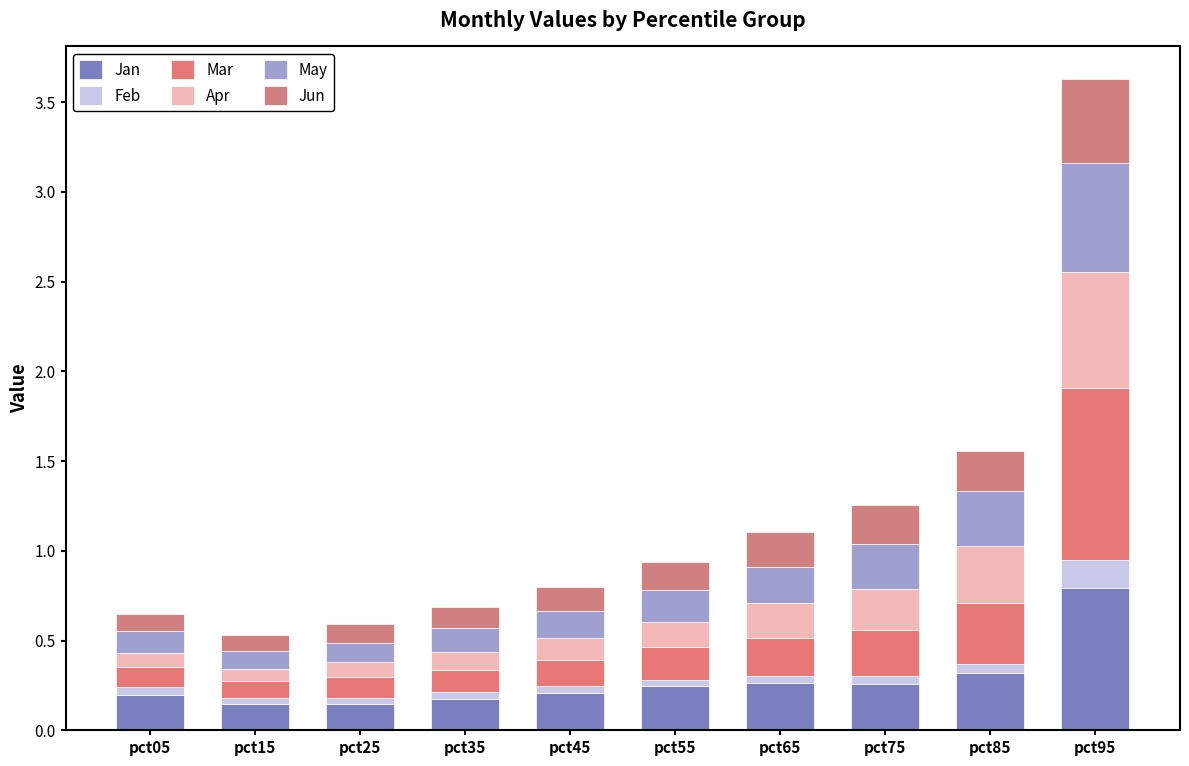

How many series are shown in this chart?

6